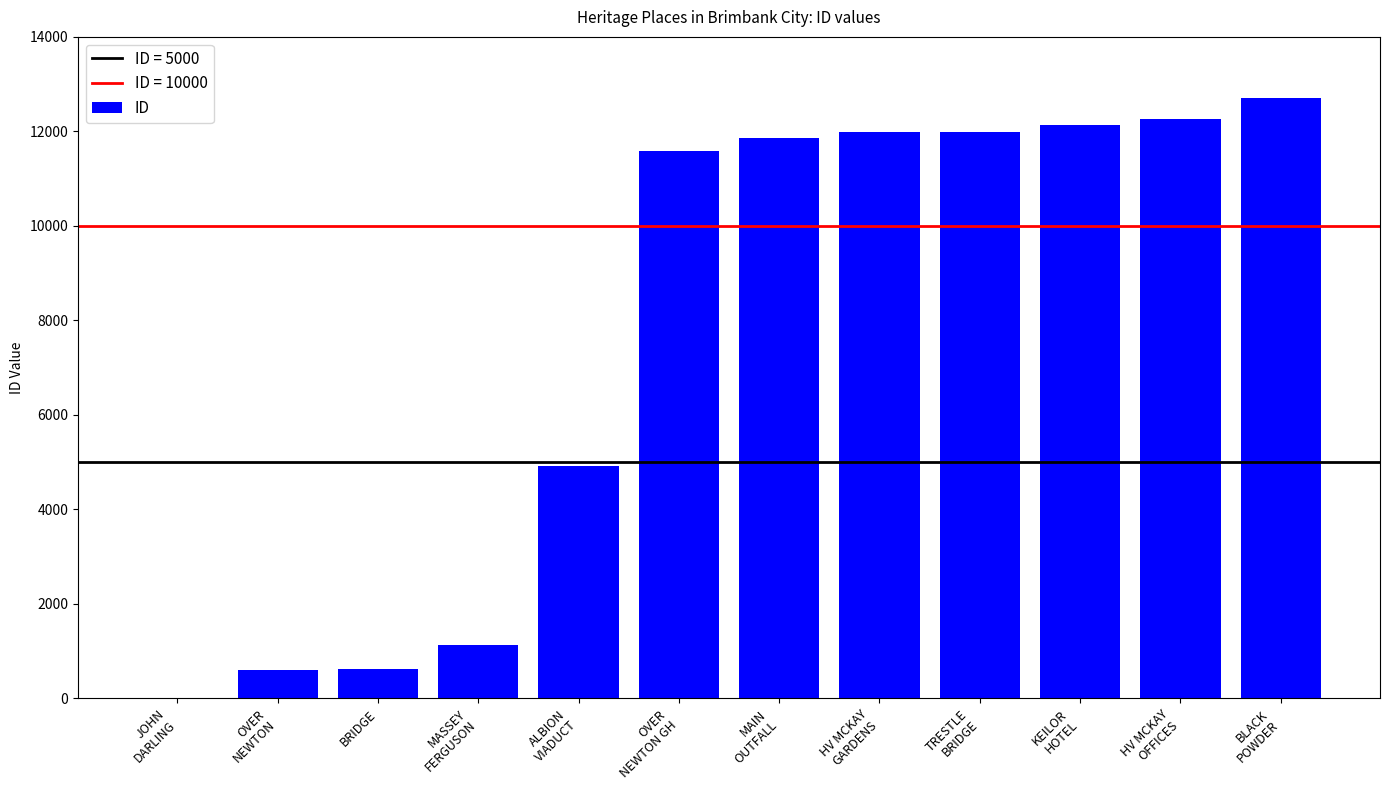

What is the change in value from JOHN
DARLING to ALBION
VIADUCT?

+4894